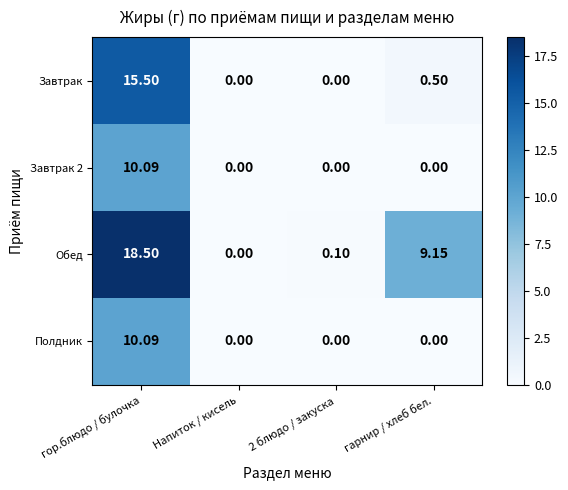

What is the greatest value displayed?

18.5